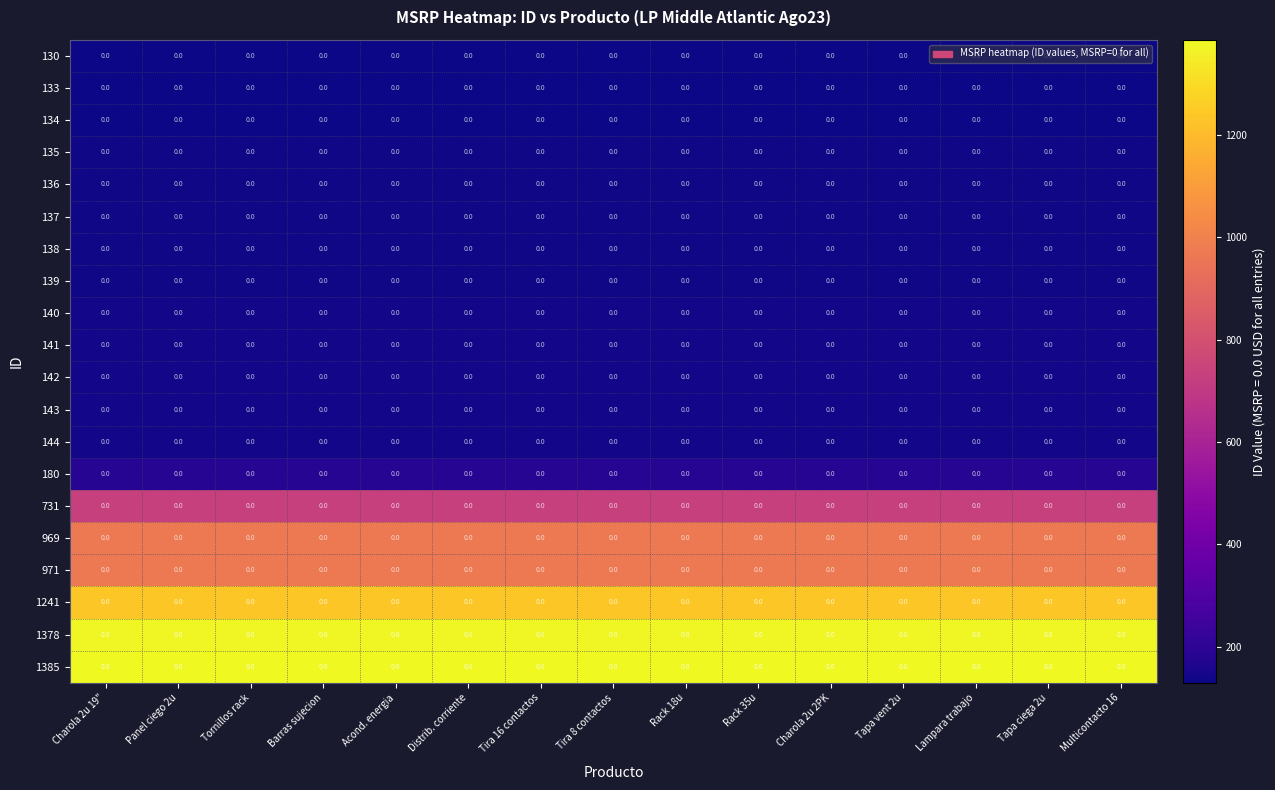

Count the number of data series in this chart.

20